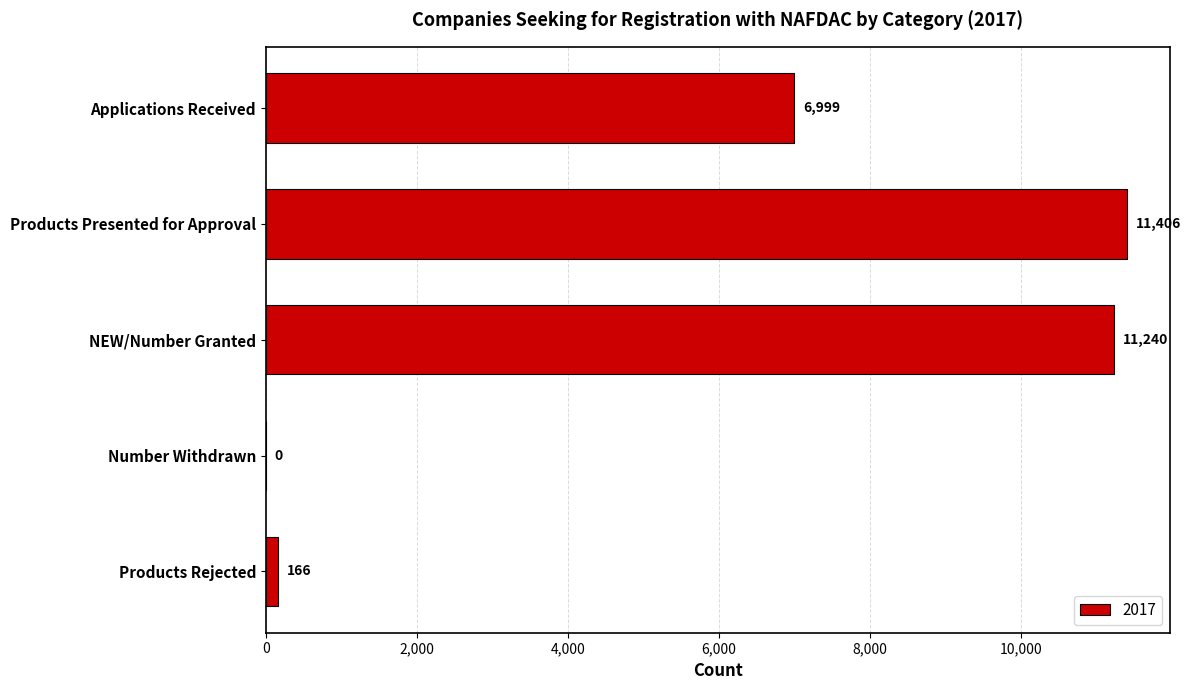

Is it true that the value at Products Rejected is 166?

True